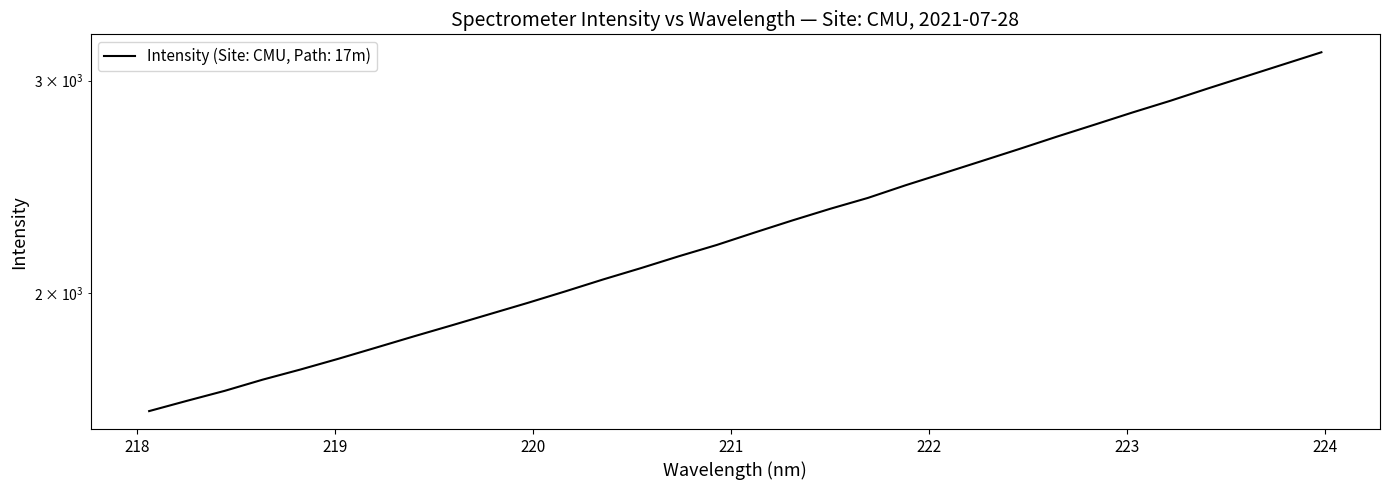

Is this an area chart (filled region under the line)?

No